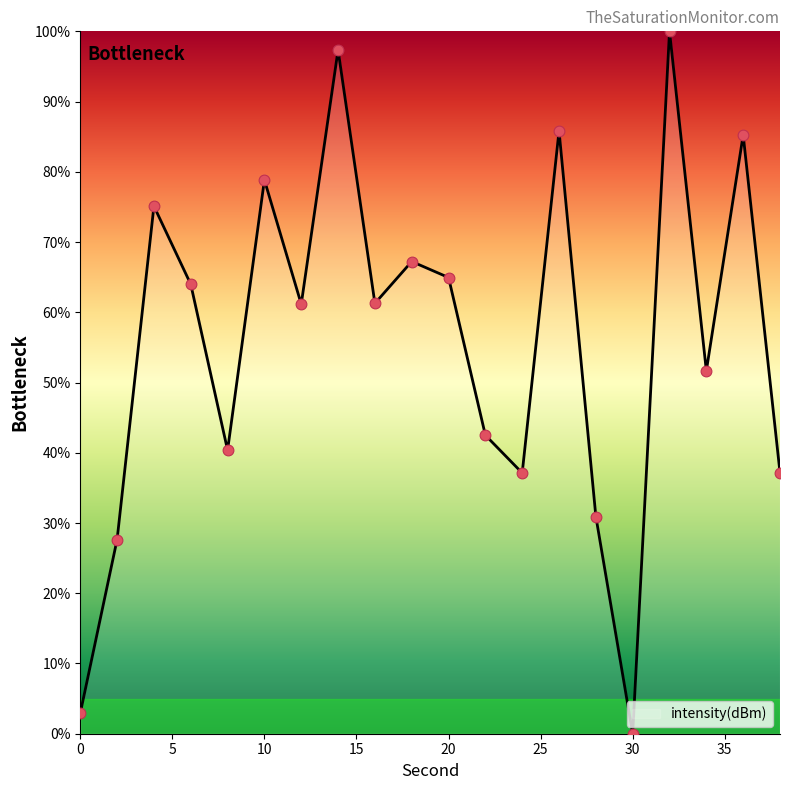

What is the greatest value displayed?

100.0